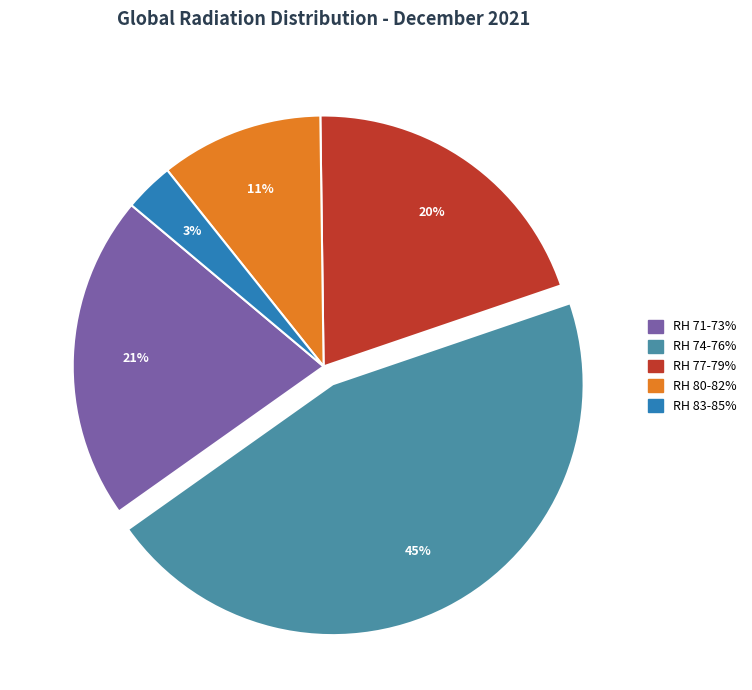

To the nearest percent, what is the average slice percentage?

20%